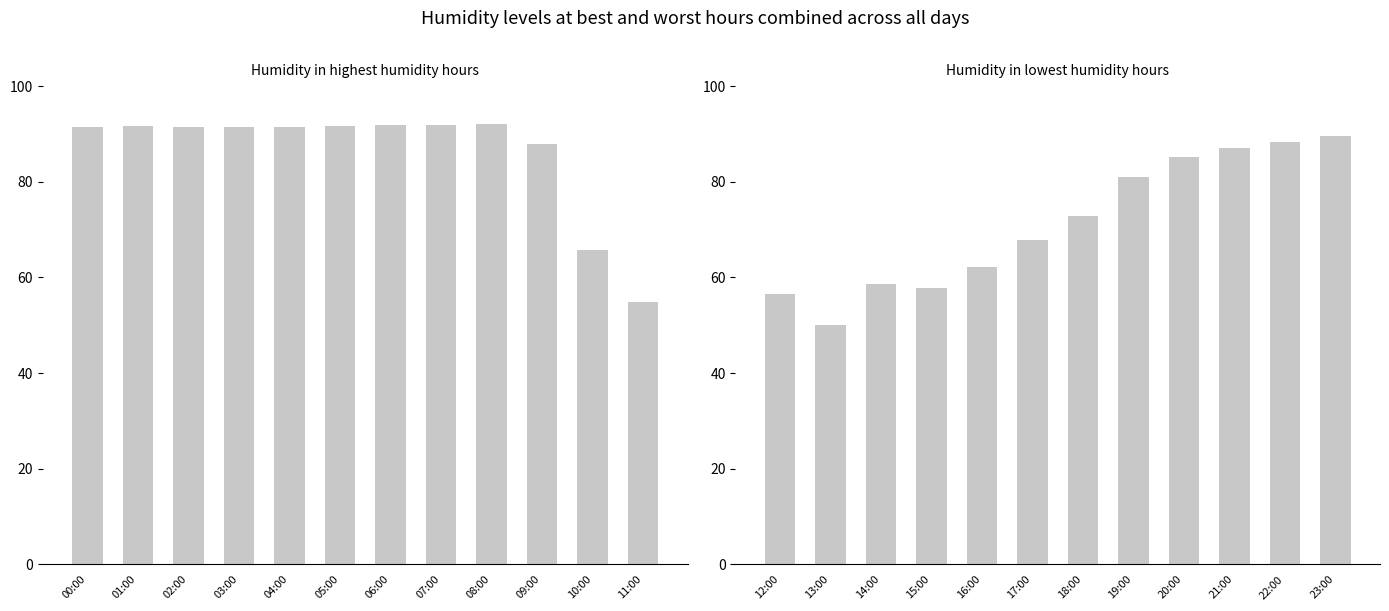

Reading left to right, extract all data points from this chart.

Humidity (High Hours): 91.4	91.6	91.5	91.5	91.5	91.6	91.8	91.9	92.1	87.8	65.7	54.8
Humidity (Low Hours): 56.6	50.0	58.6	57.8	62.1	67.9	72.9	81.1	85.1	87.1	88.4	89.5